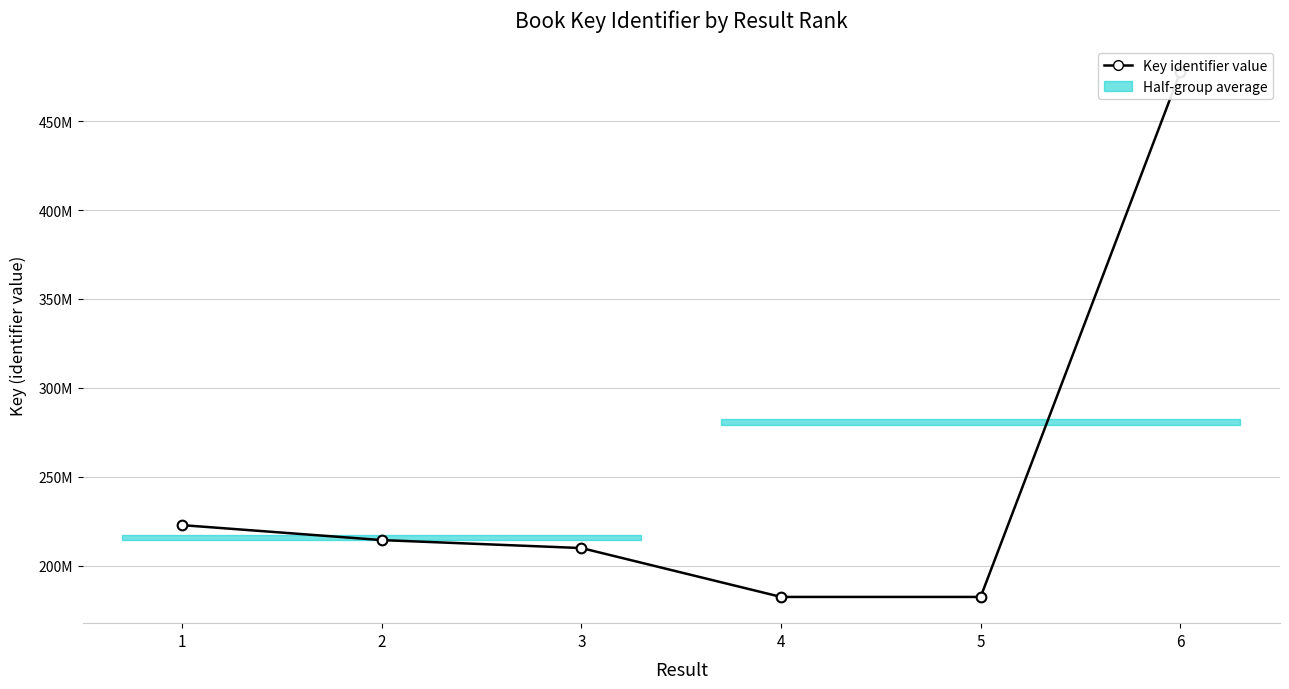

Reading left to right, list all the values displayed in this chart.

1=222727569	2=214309345	3=209834265	4=182323899	5=182323376	6=477571984